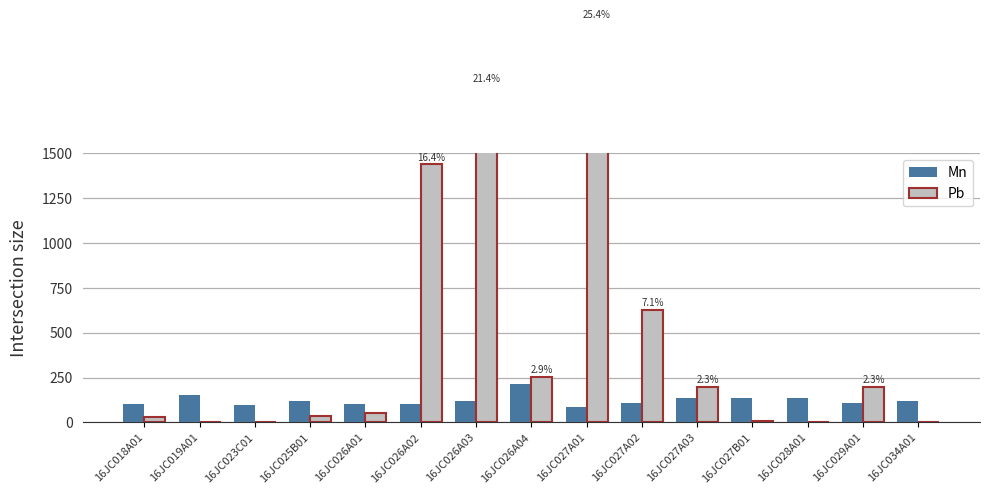

What is the average value of the Pb series?

464